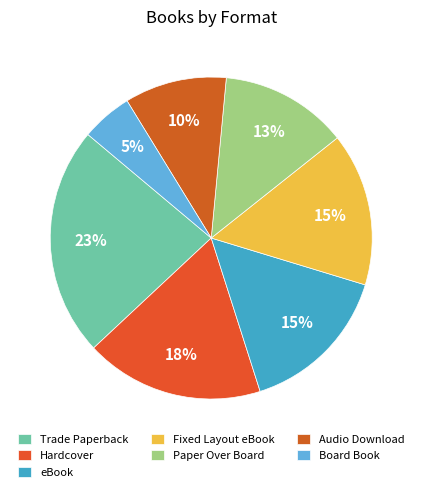

Which slice is the smallest?

Board Book